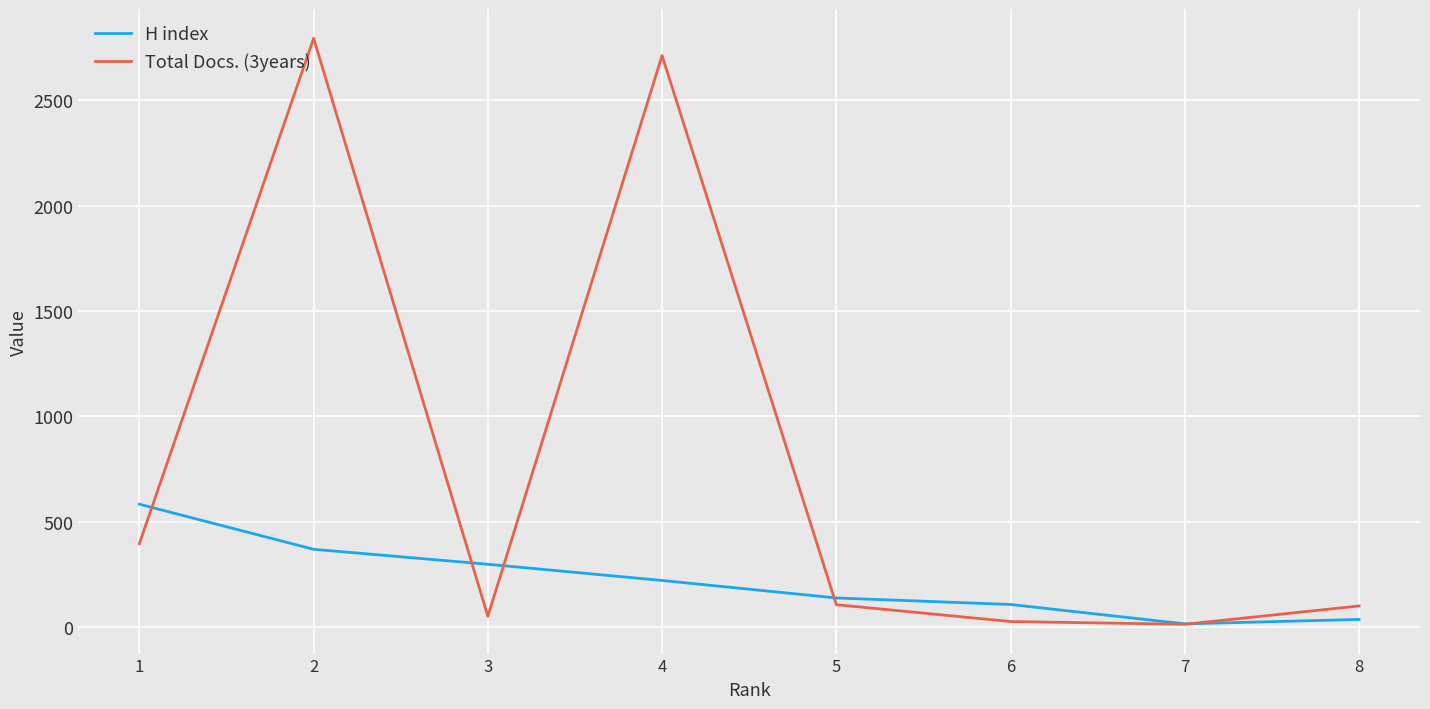

What is the spread (max minus min) of values at 4?

2492